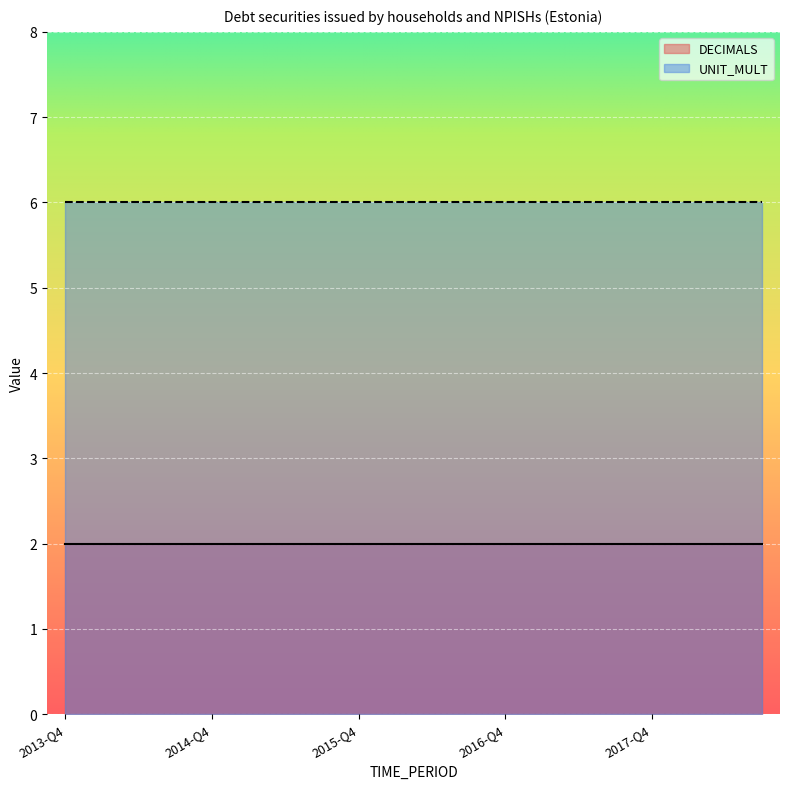

True or false: DECIMALS and UNIT_MULT cross at least once.

False